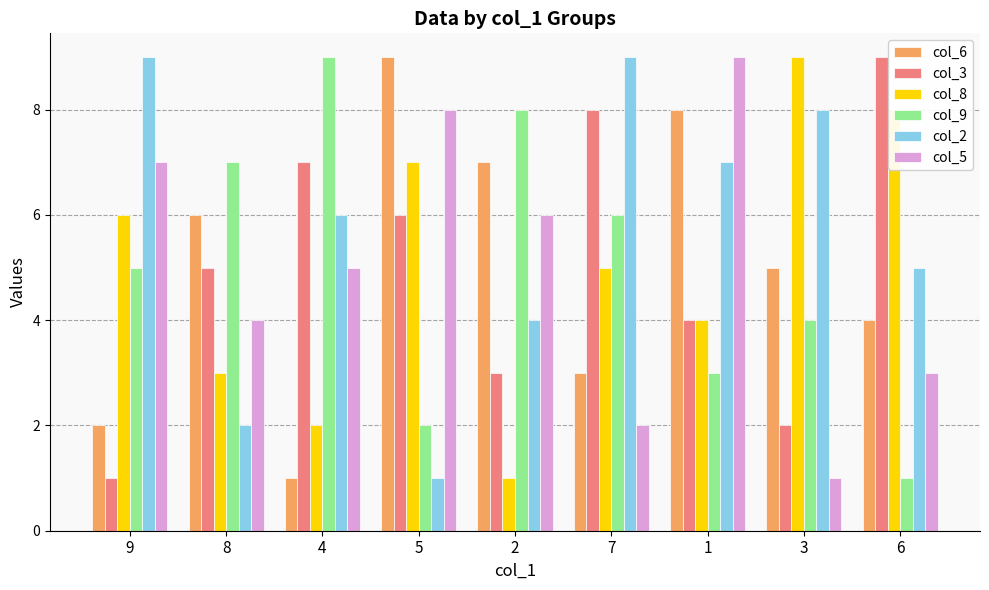

How many bars are there in total?

54